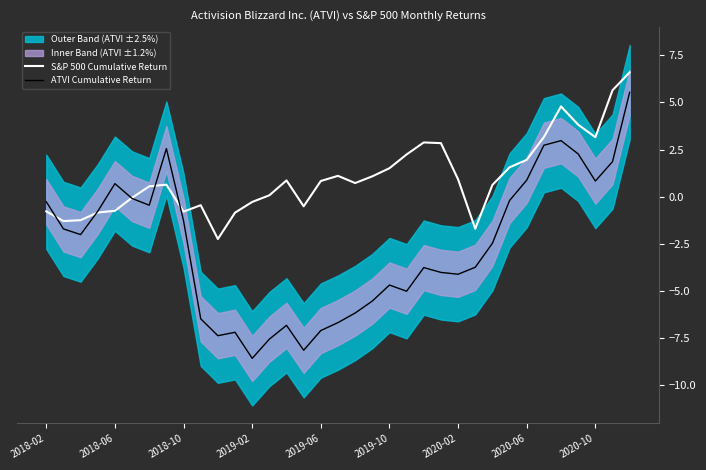

Which series changed the most between 2018-02 and 21?

ATVI Cumulative Return